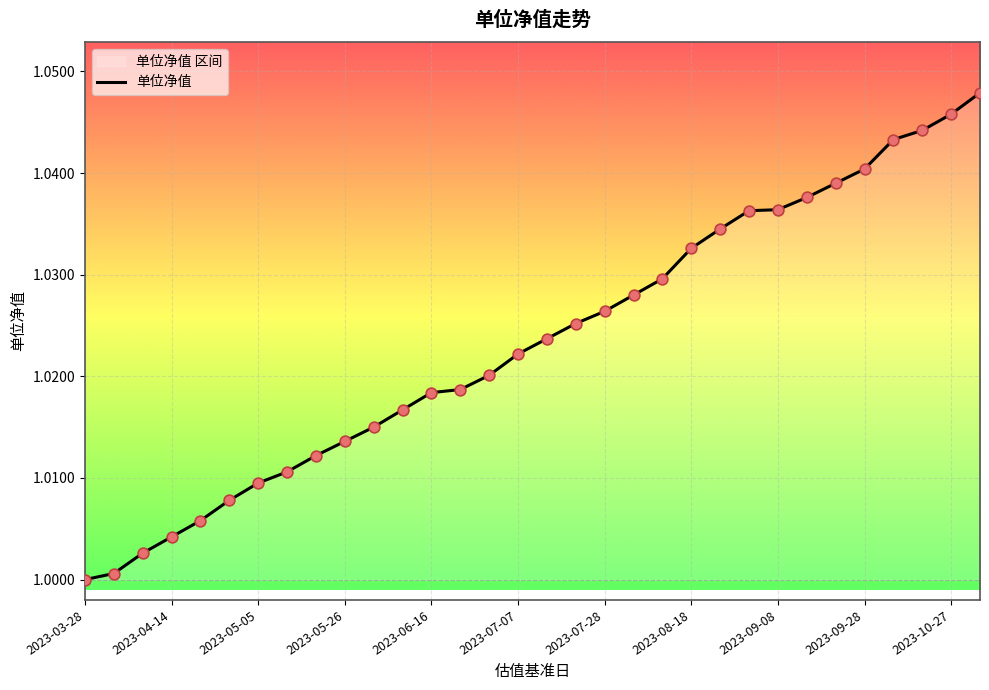

Approximately how many times larger is the value at 25 compared to 11?

1.0